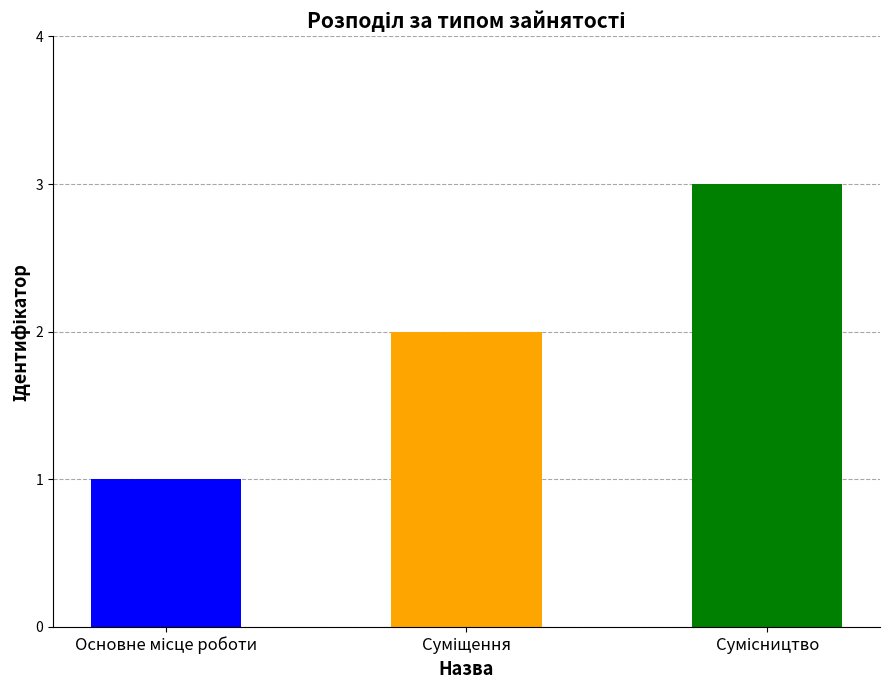

How many values are between 1 and 3?

3